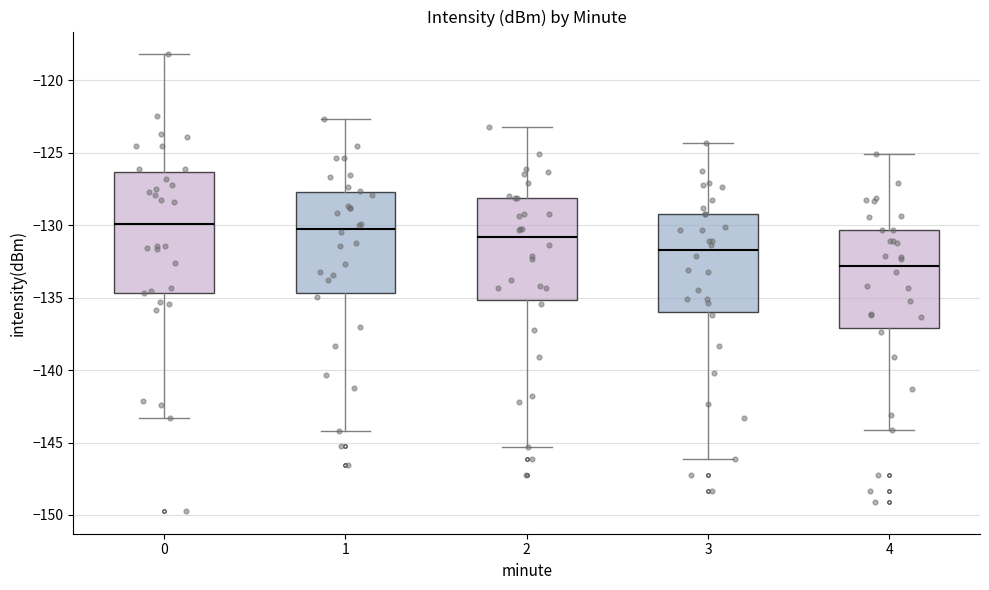

Reading left to right, read every box against the y-axis: the position of its median line, the range the box covers, and the ends of its whiskers. The values are not printed on the chart, so give them approximately, as read against the axis.

0: median -130.0, box -134.5 to -126.5, whiskers -143.5 to -118.0
1: median -130.0, box -134.5 to -127.5, whiskers -144.0 to -122.5
2: median -131.0, box -135.0 to -128.0, whiskers -145.5 to -123.0
3: median -131.5, box -136.0 to -129.0, whiskers -146.0 to -124.5
4: median -133.0, box -137.0 to -130.5, whiskers -144.0 to -125.0